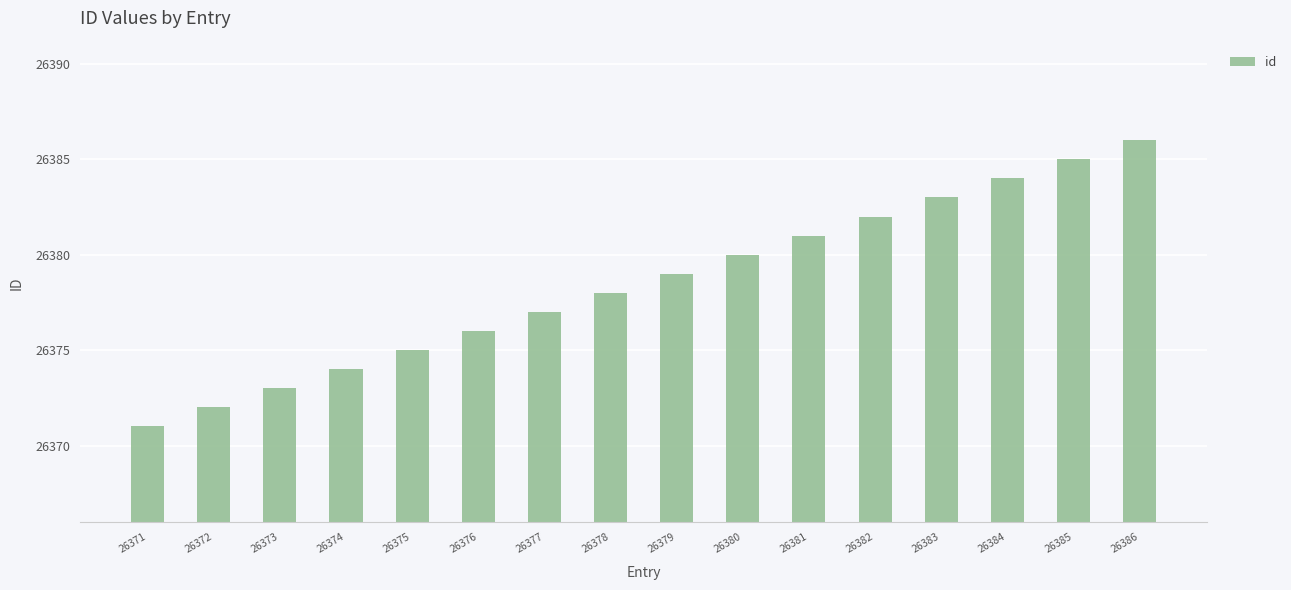

Reading left to right, what are all the values shown in this chart?

26371=26371	26372=26372	26373=26373	26374=26374	26375=26375	26376=26376	26377=26377	26378=26378	26379=26379	26380=26380	26381=26381	26382=26382	26383=26383	26384=26384	26385=26385	26386=26386